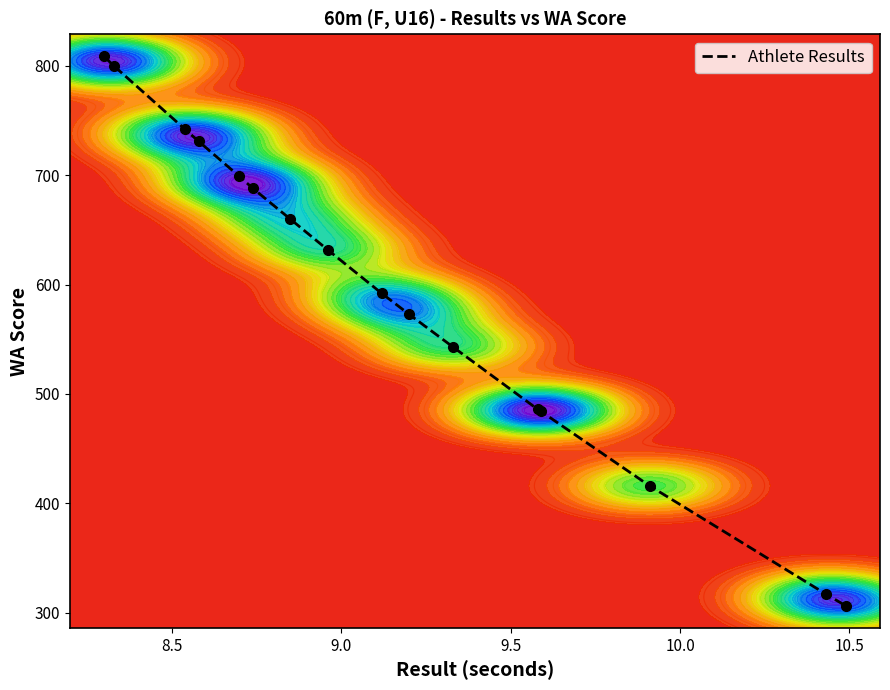

What is the maximum value for Athlete Results?

809